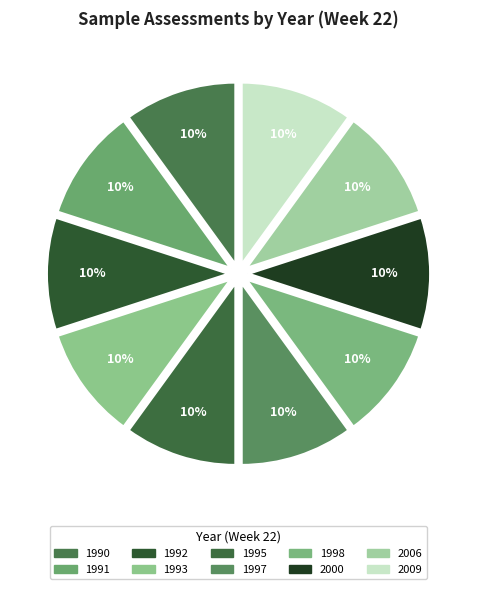

Which slice is the smallest?

1990